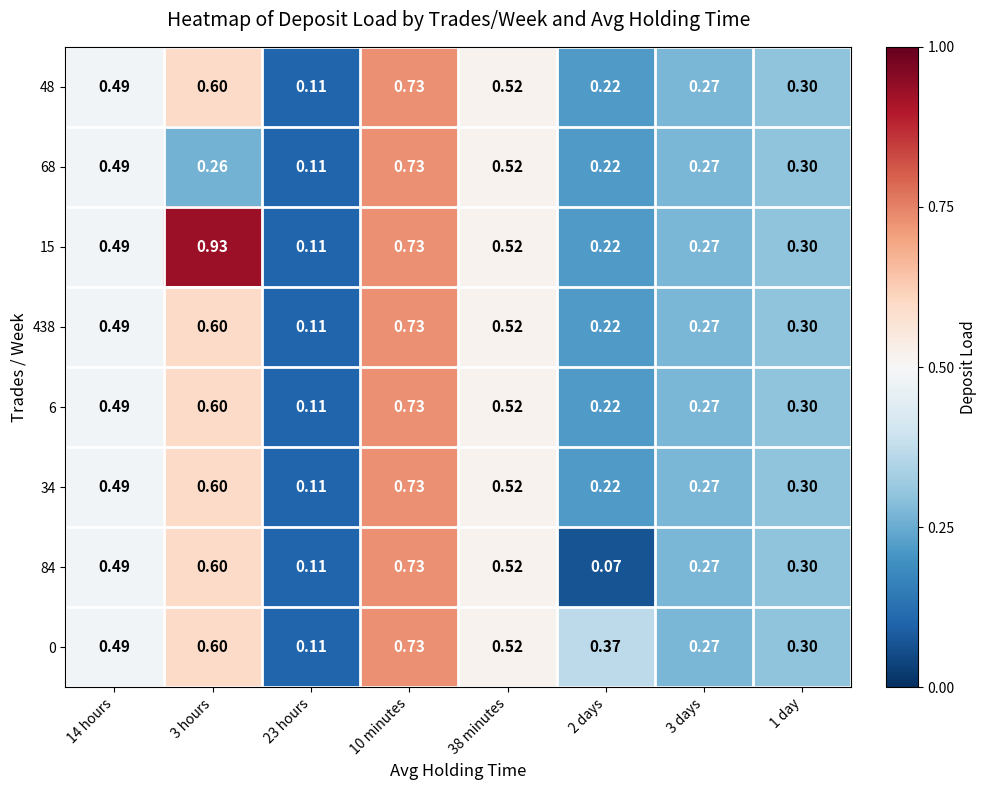

At which category is the sum across all series the highest?

10 minutes